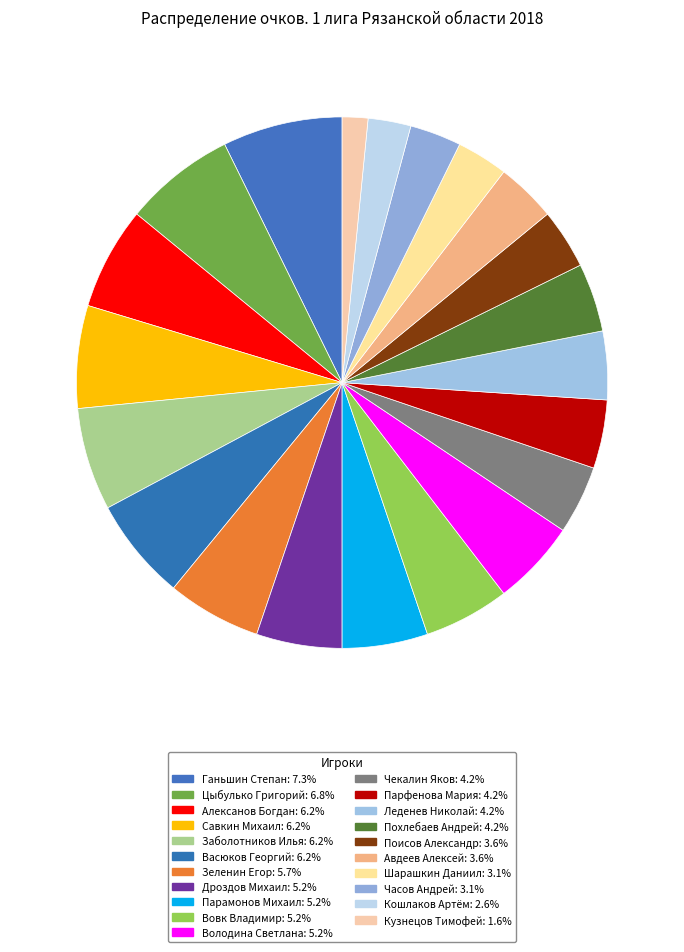

Does any single category account for the majority?

No